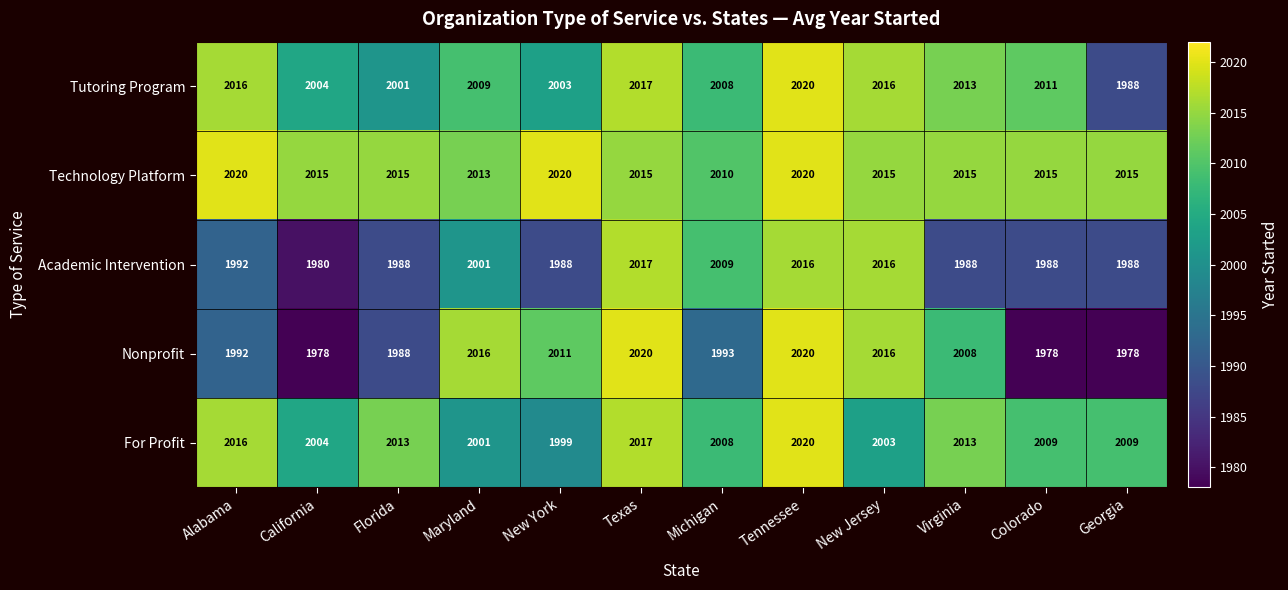

What is the total value across all series at New York?

10021